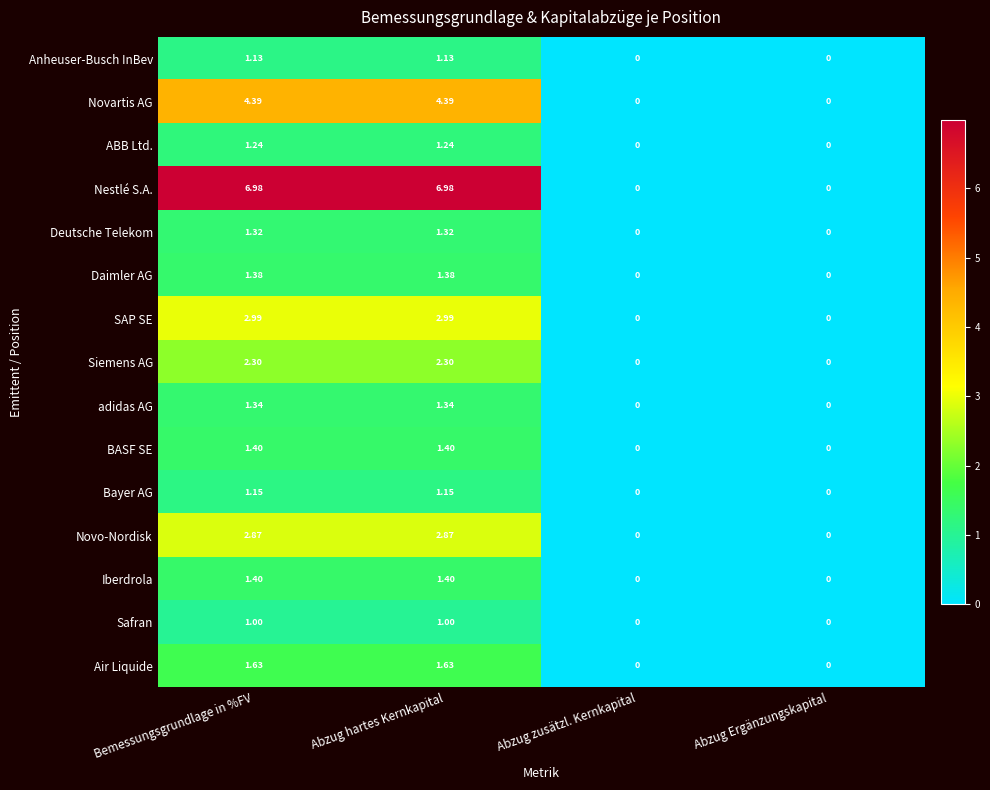

Which series has the largest range (max minus min)?

Nestlé S.A.